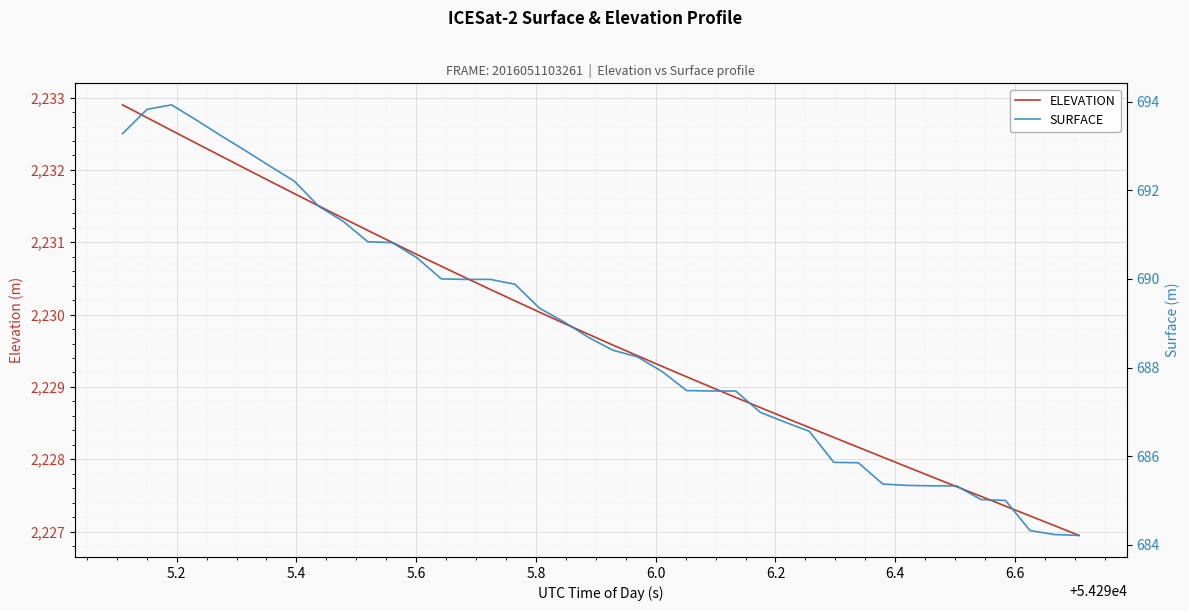

What is the highest value of the ELEVATION series?

2232.9